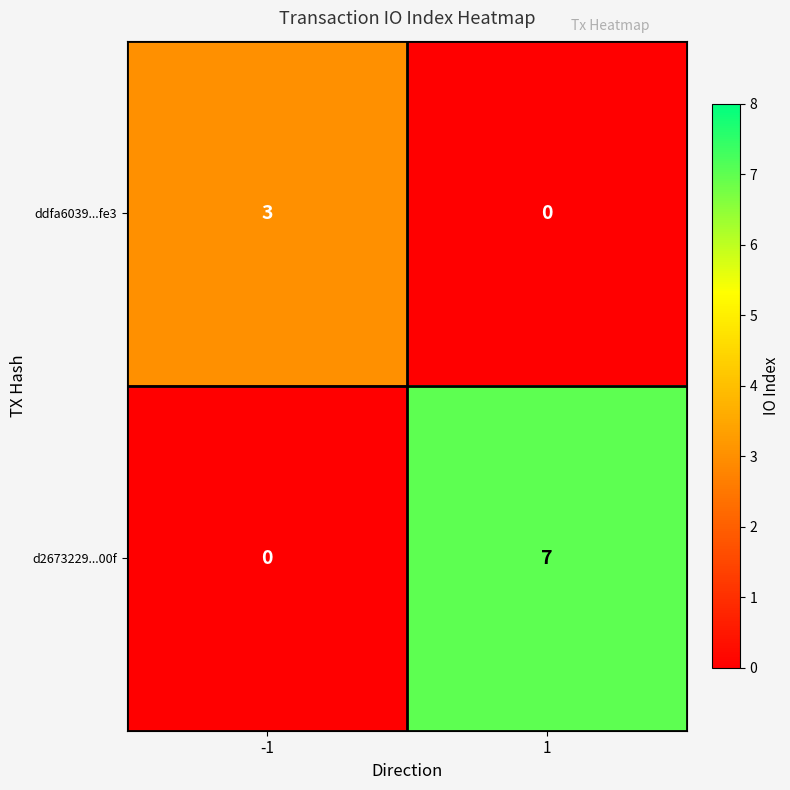

Which series has the largest total across all categories?

d2673229...00f